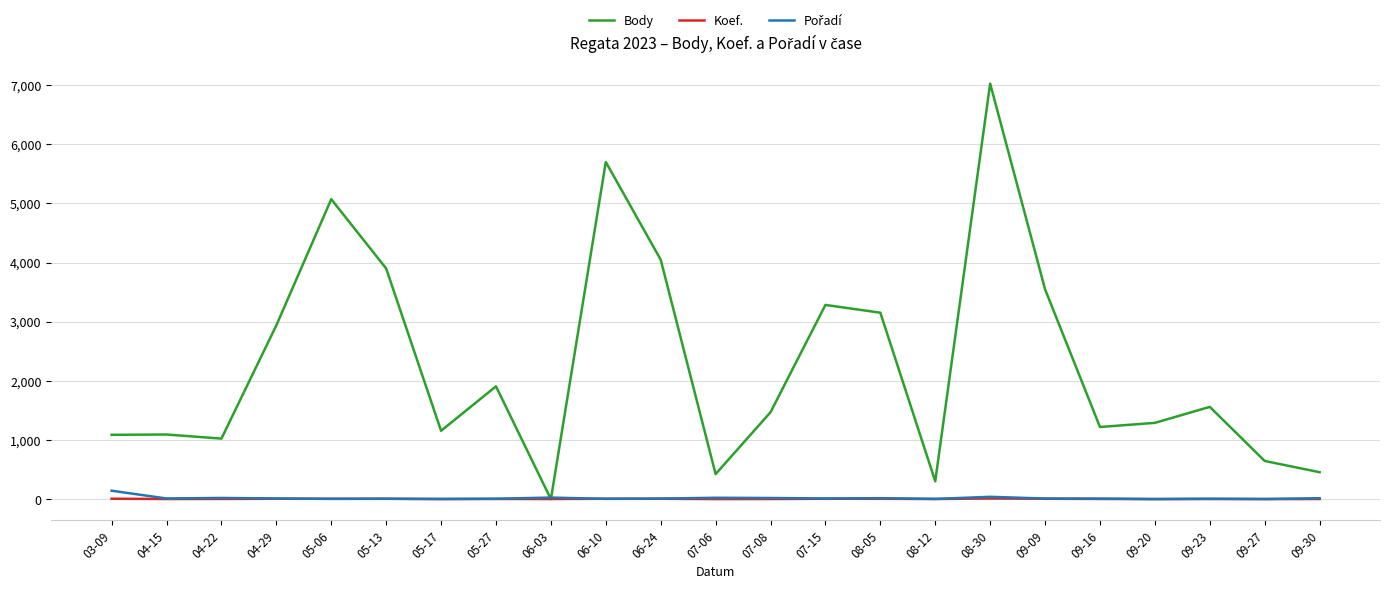

Does the chart display data point markers on the line(s)?

No